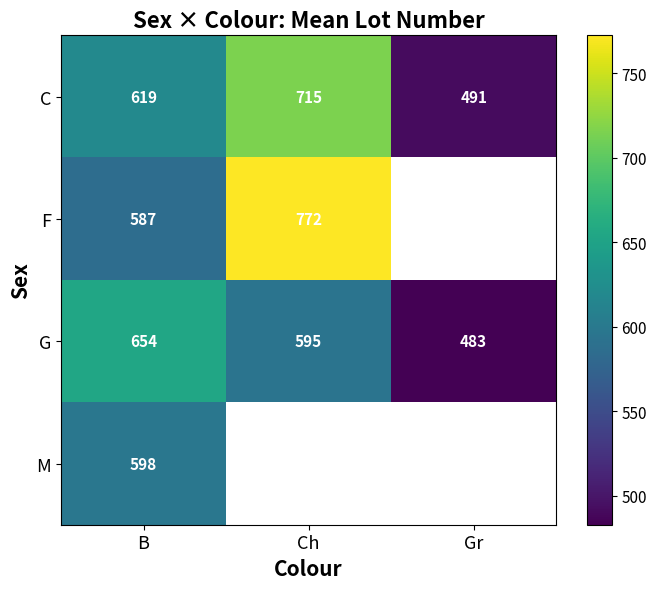

At B, list the series in order from smallest to largest.

F, M, C, G